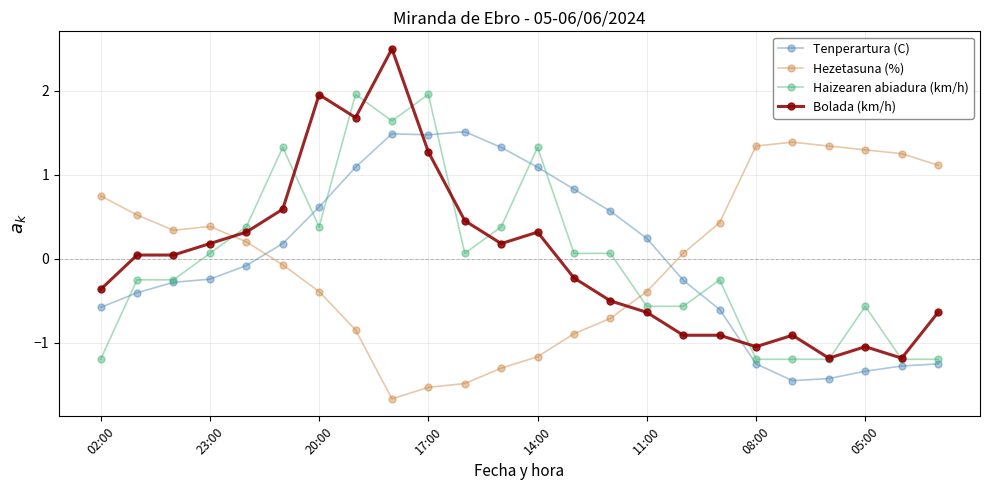

True or false: Haizearen abiadura (km/h) has more than 0 points higher than both neighbors.

True